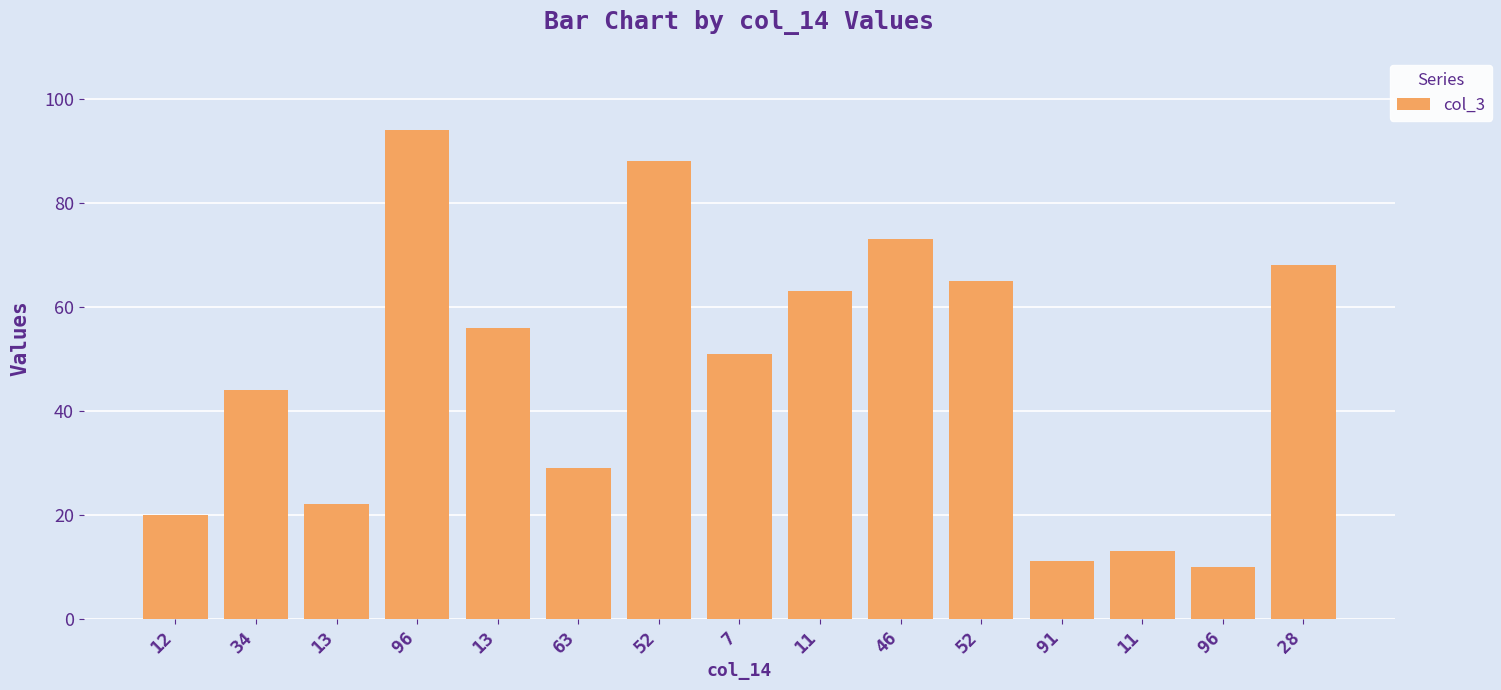

Reading left to right, transcribe all the data shown in this chart.

20	44	22	94	56	29	88	51	63	73	65	11	13	10	68